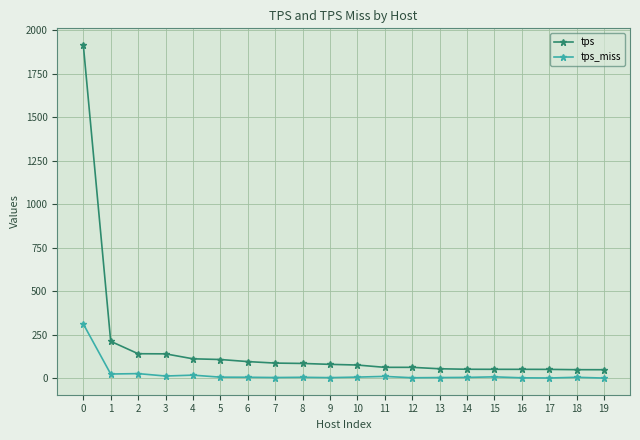

What is the difference between the second highest and minimum values in the tps series?

163.3